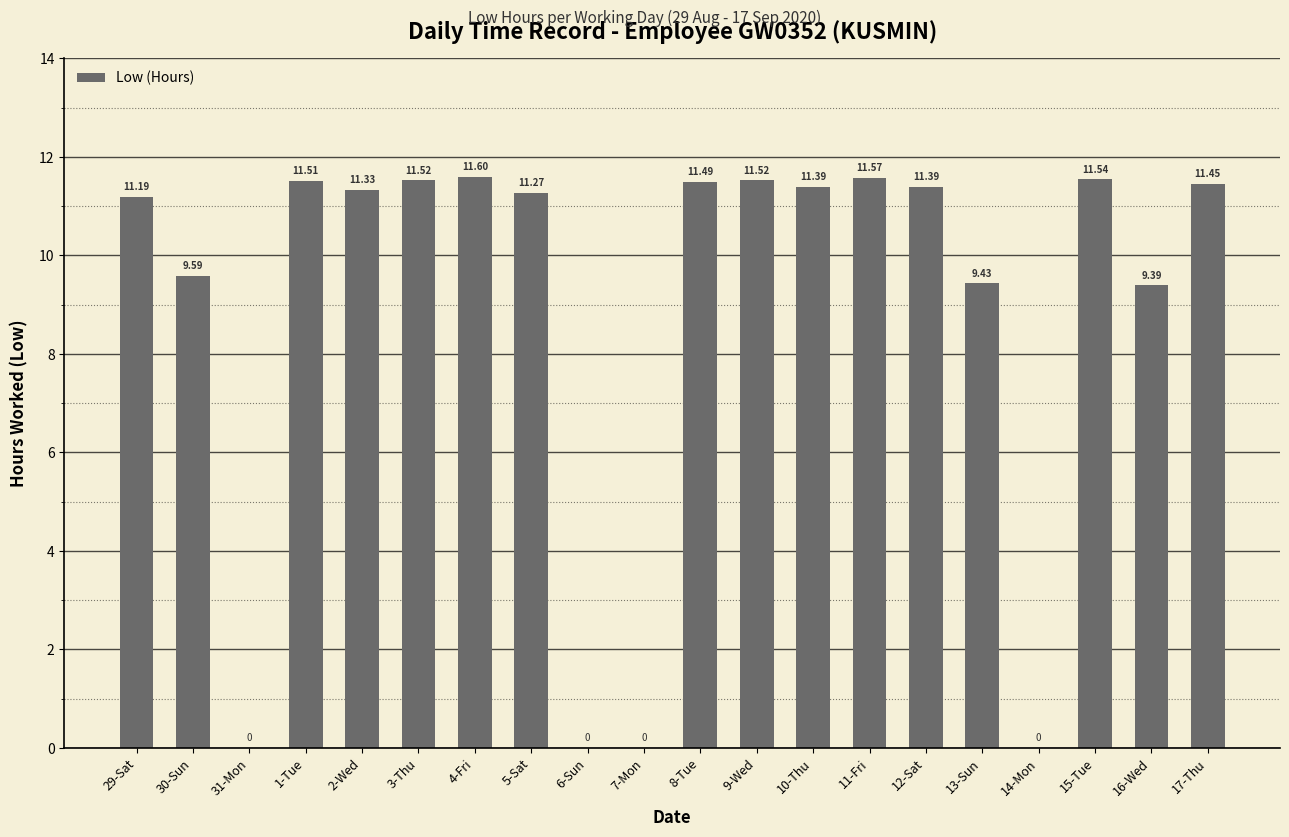

What is the ratio of the value at 15-Tue to the value at 8-Tue?

1.0